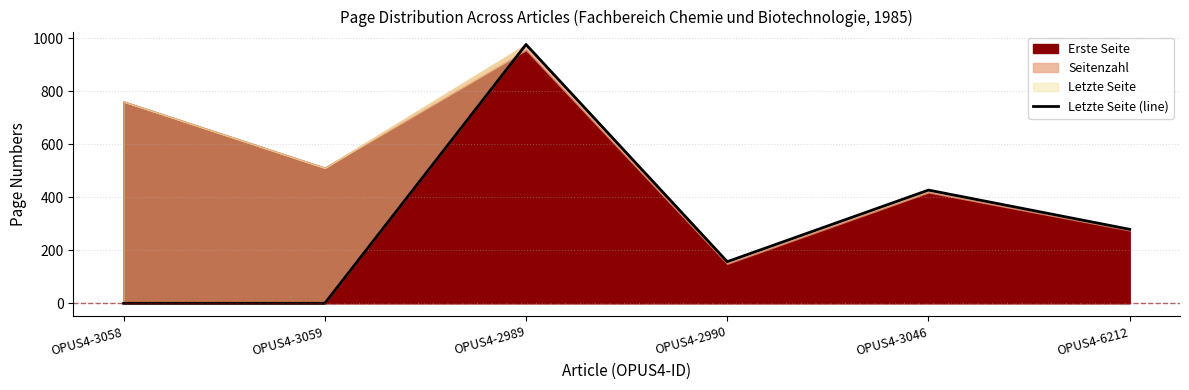

True or false: the data shows 1750 at OPUS4-2989.

False